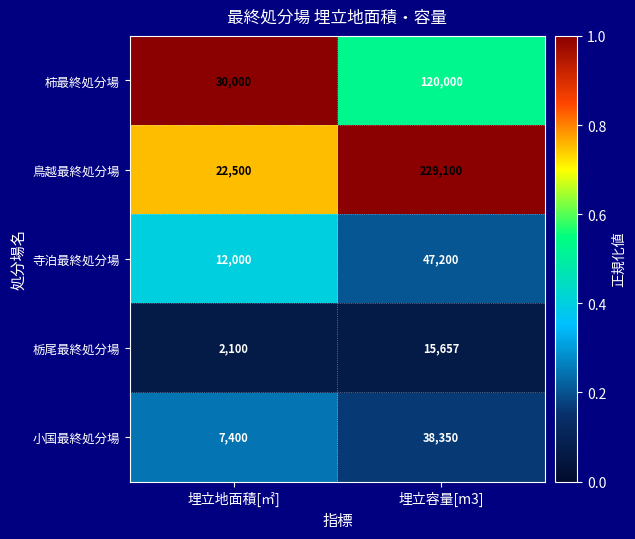

What is the spread (max minus min) of values at 埋立地面積[㎡]?

27900